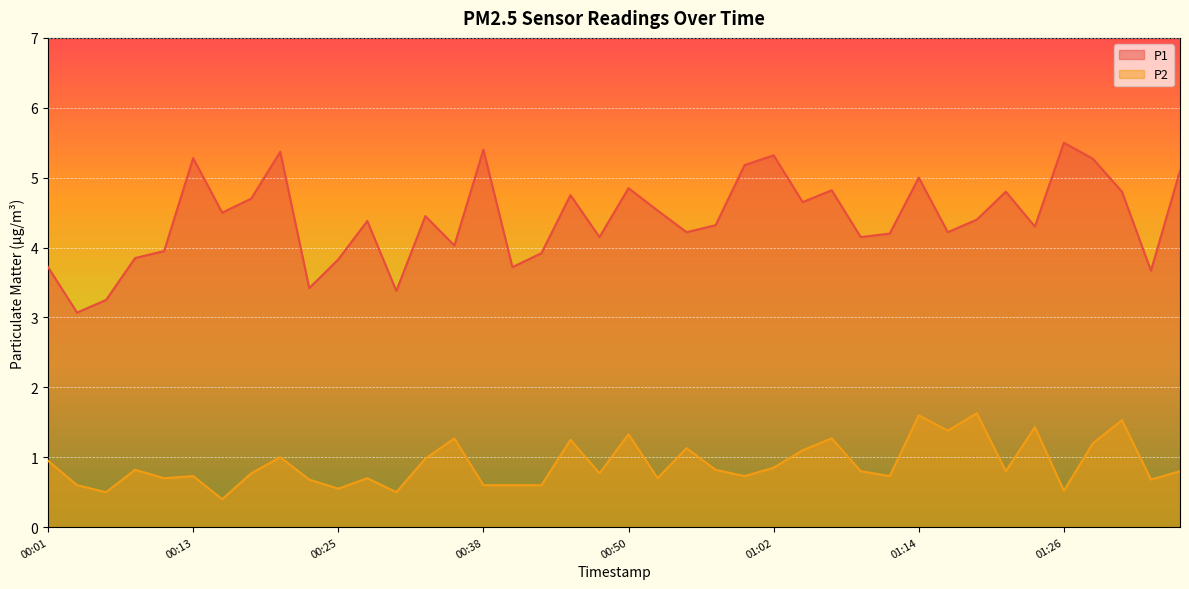

What is the total value across all series at 01:17?

5.6